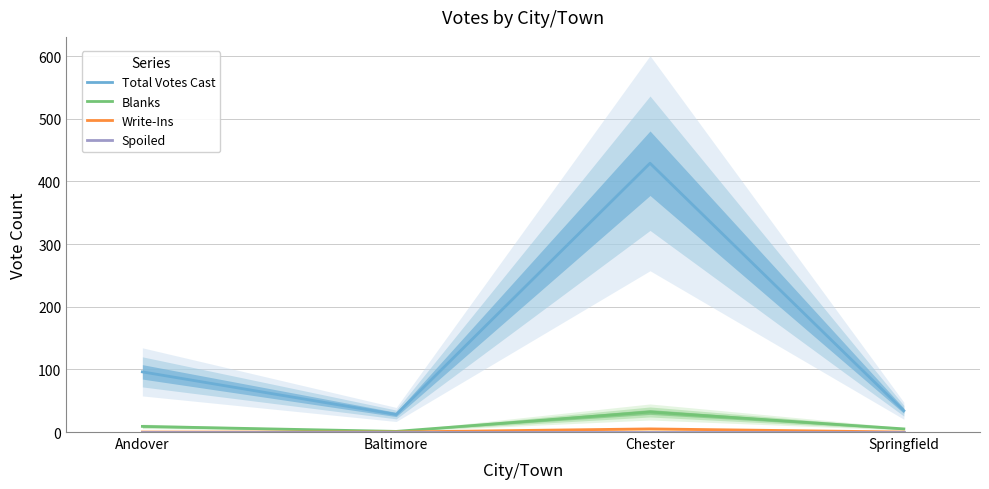

Reading left to right, extract all data points from this chart.

Total Votes Cast: Andover=96	Baltimore=28	Chester=429	Springfield=34
Blanks: Andover=9	Baltimore=1	Chester=32	Springfield=5
Write-Ins: Andover=0	Baltimore=0	Chester=5	Springfield=0
Spoiled: Andover=0	Baltimore=0	Chester=0	Springfield=0